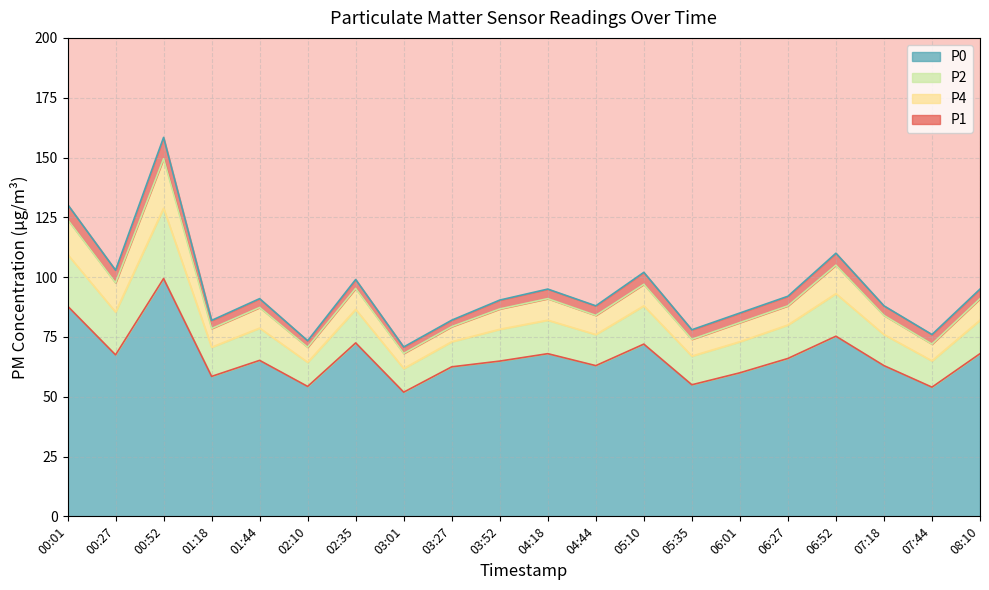

Which series has the largest total across all categories?

P1